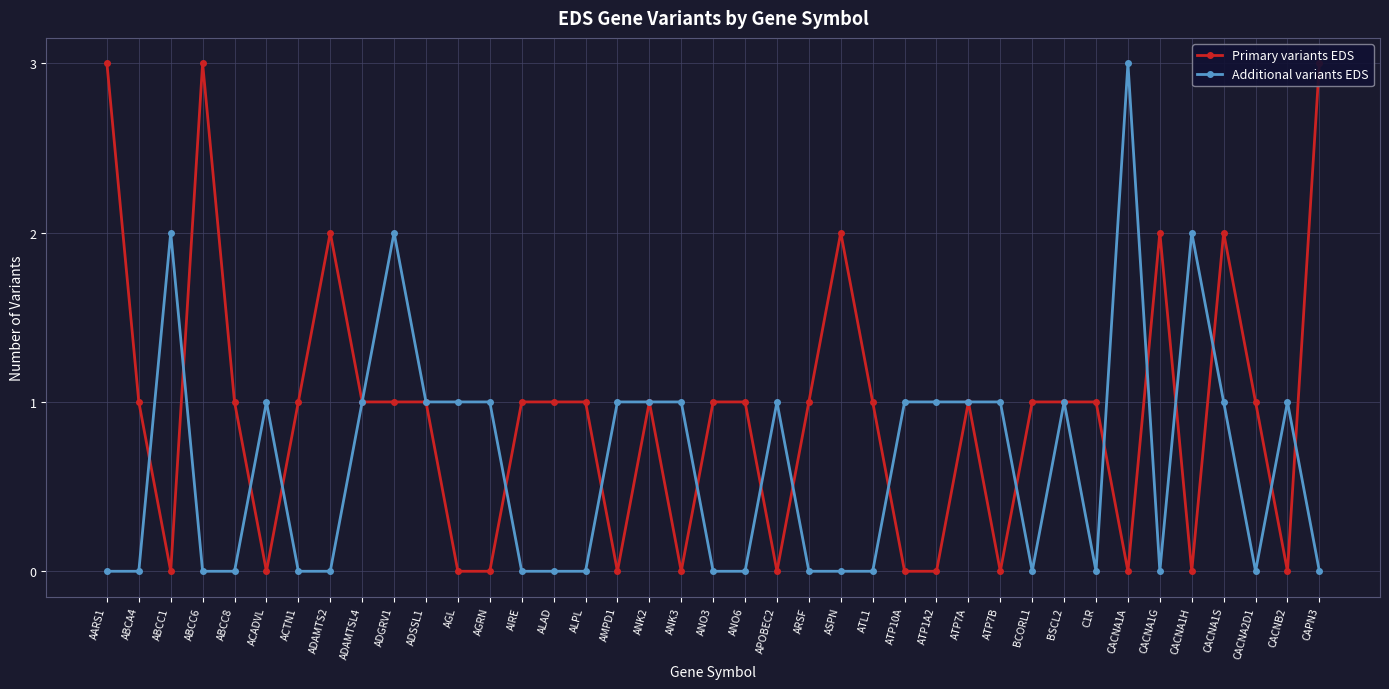

At which label does Primary variants EDS reach its minimum?

ABCC1